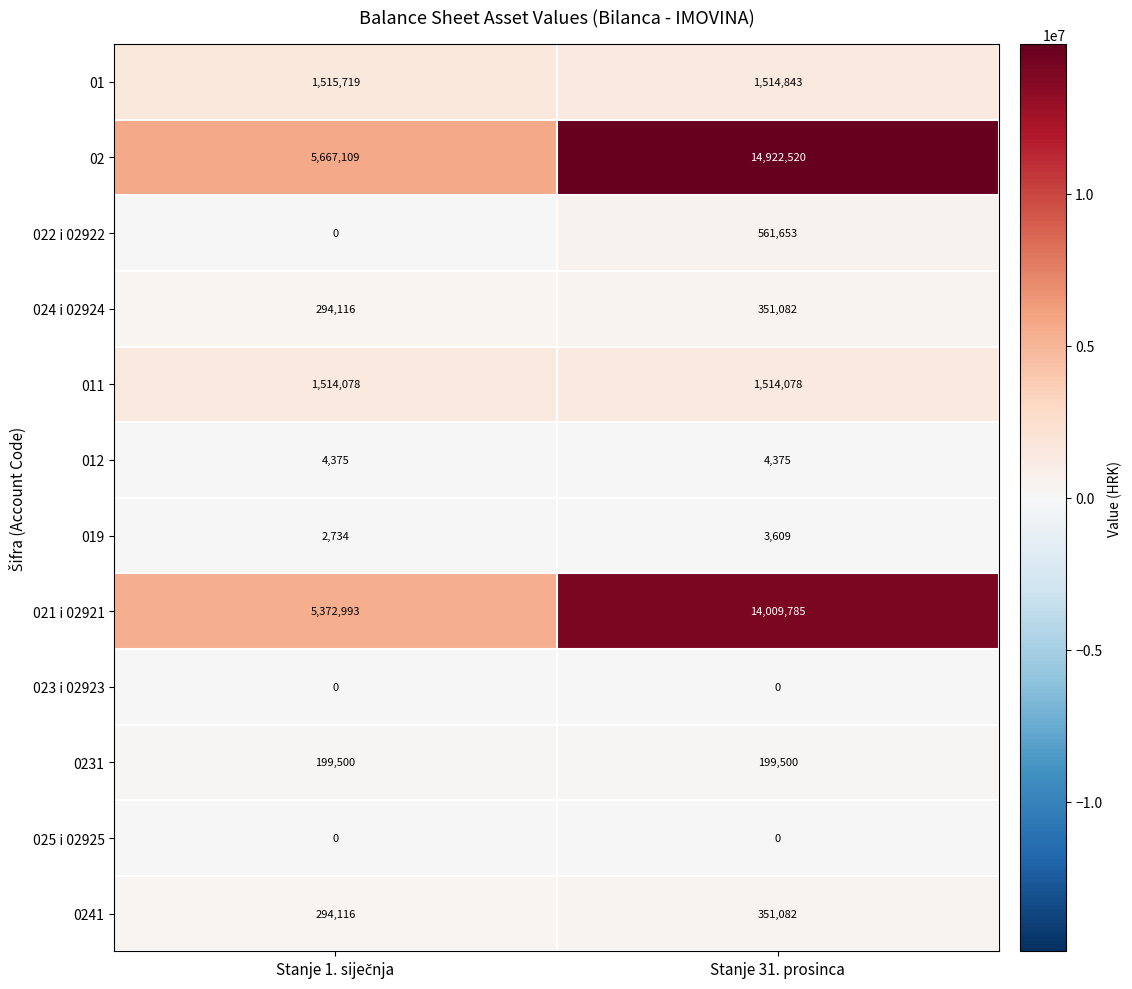

Read the 0241 value at Stanje 31. prosinca.

351082